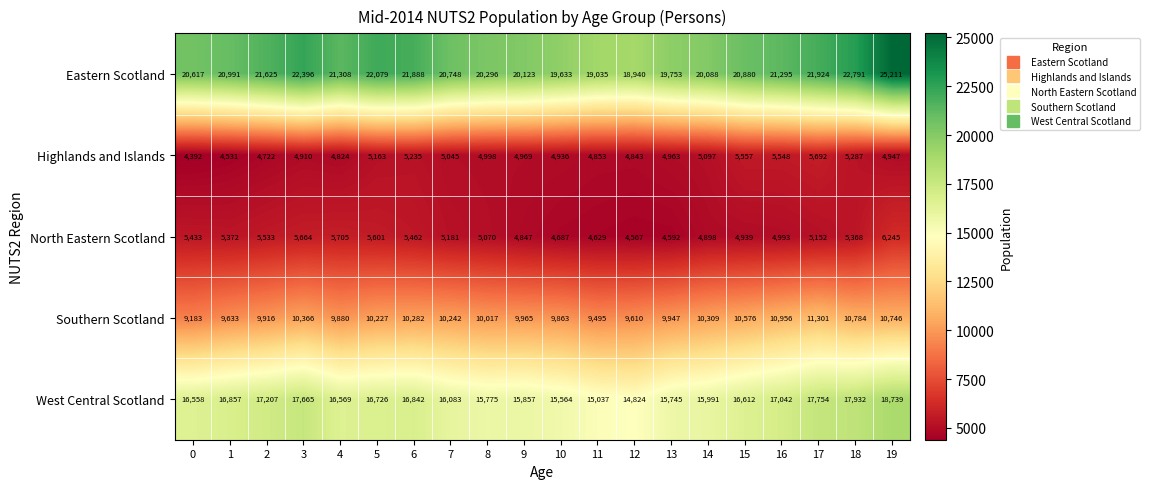

What is the average value of the Highlands and Islands series?

5026